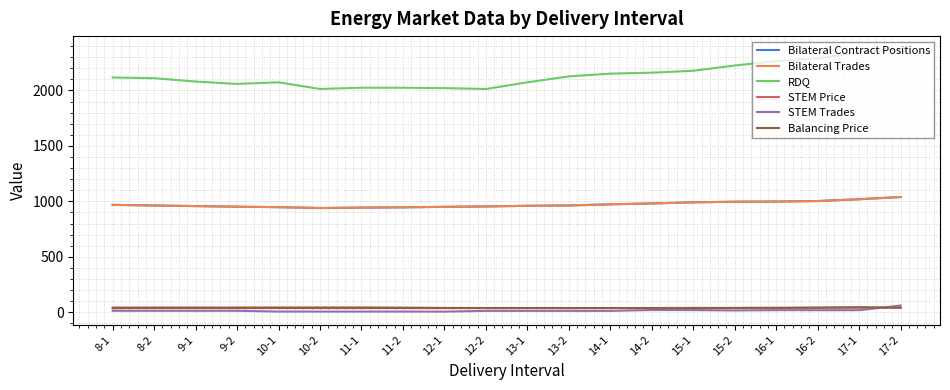

Rank the series by their maximum value, from lowest to highest.

Balancing Price, STEM Price, STEM Trades, Bilateral Contract Positions, Bilateral Trades, RDQ